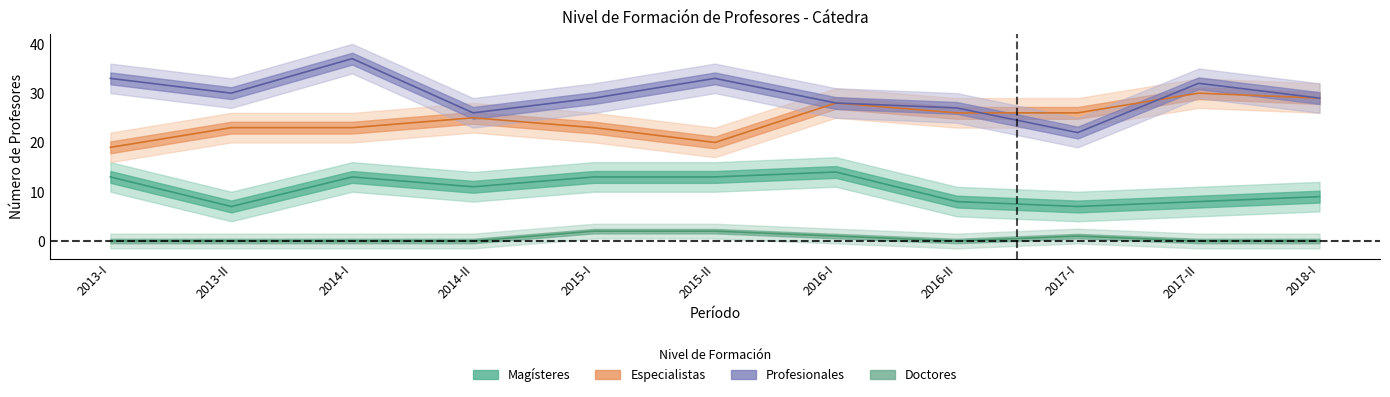

What are all the series names shown in the legend?

Especialistas, Magísteres, Profesionales, Doctores